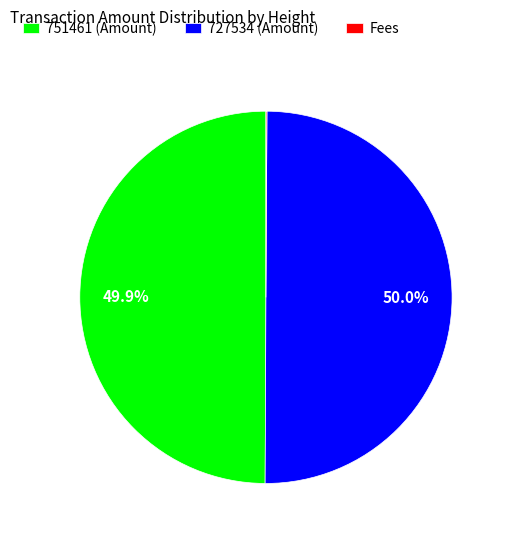

What percentage is NOT represented by 727534 (Amount)?

50.0%